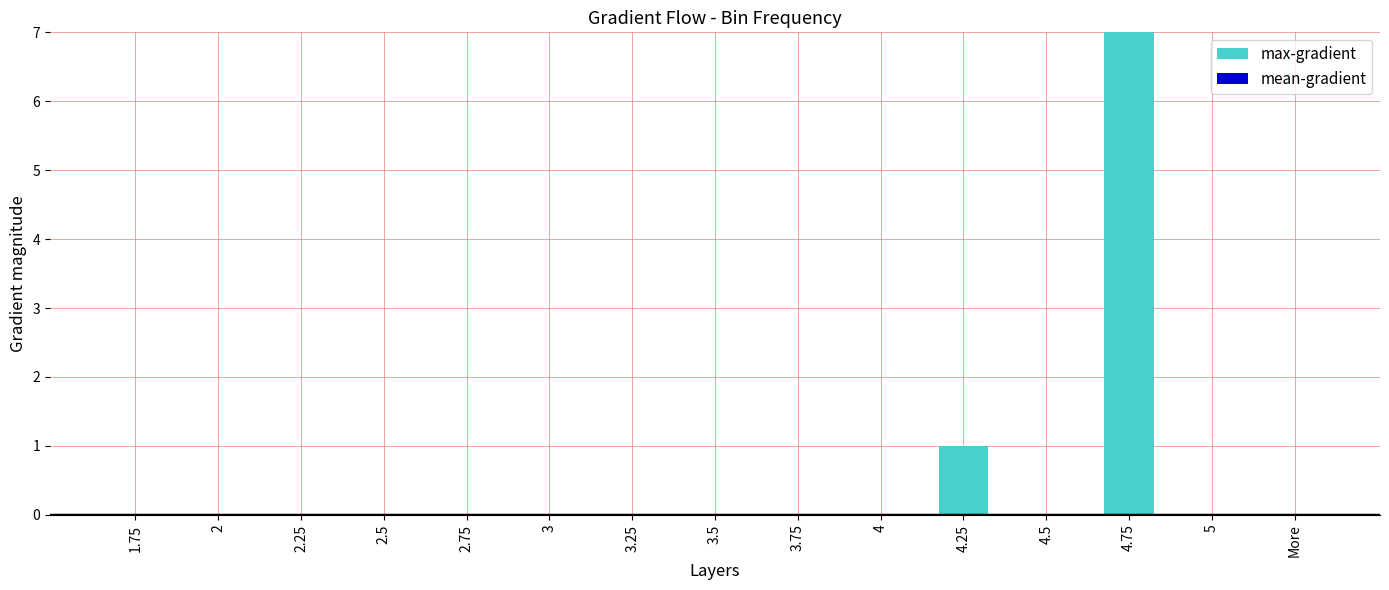

At which label is the value closest to 3?

4.25